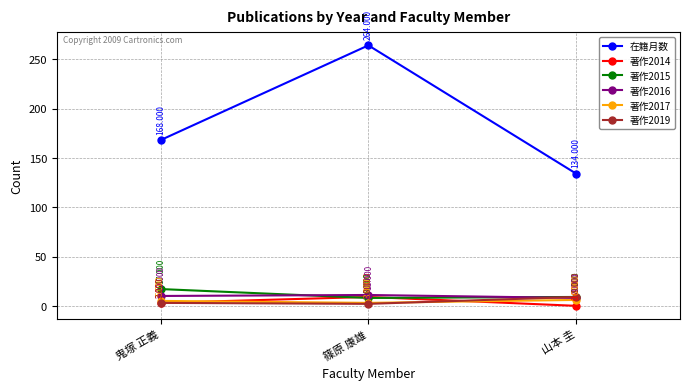

How many data points does each series have?

3